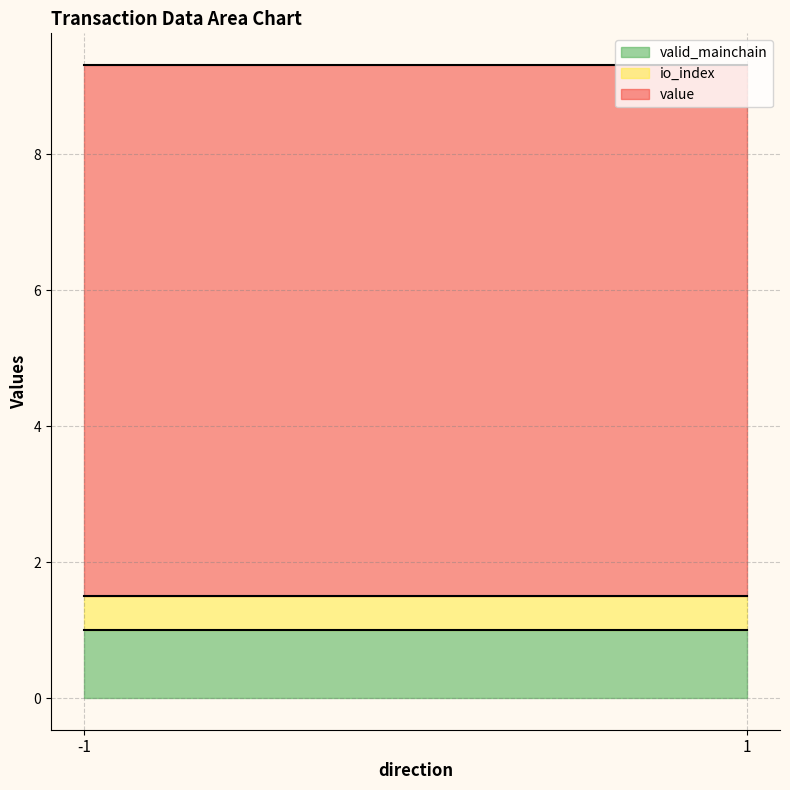

What is the total value across all series at -1?

9.3